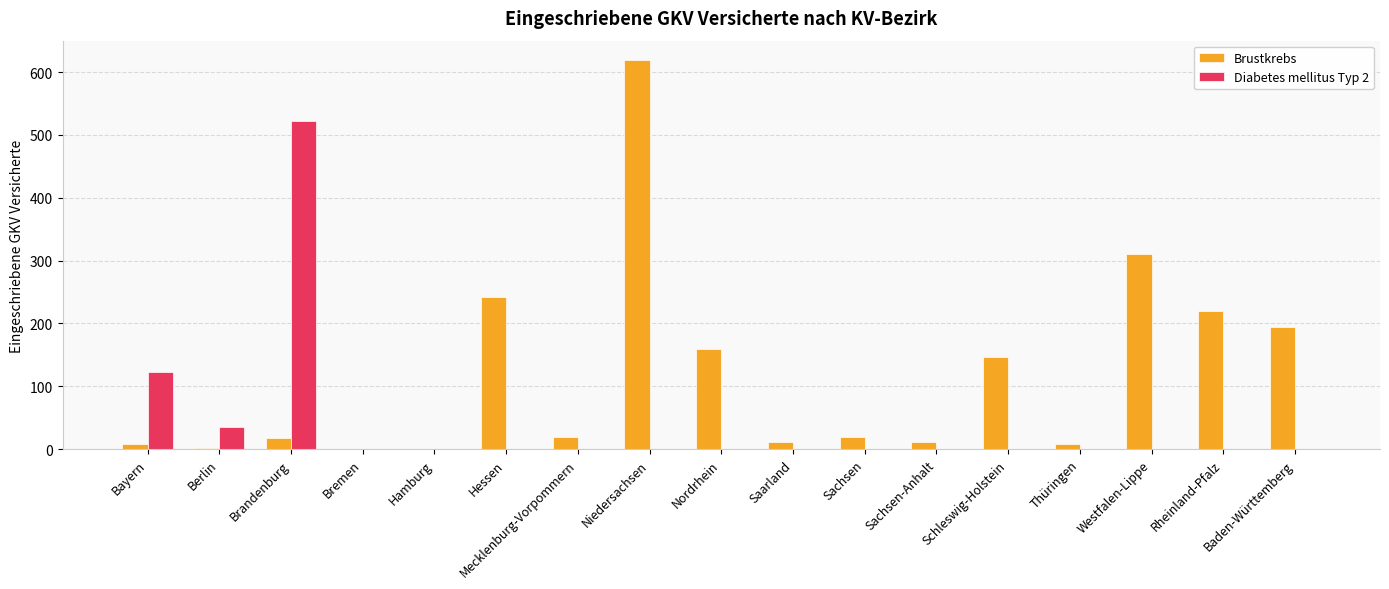

The value of Diabetes mellitus Typ 2 at Schleswig-Holstein is 0. True or false?

True